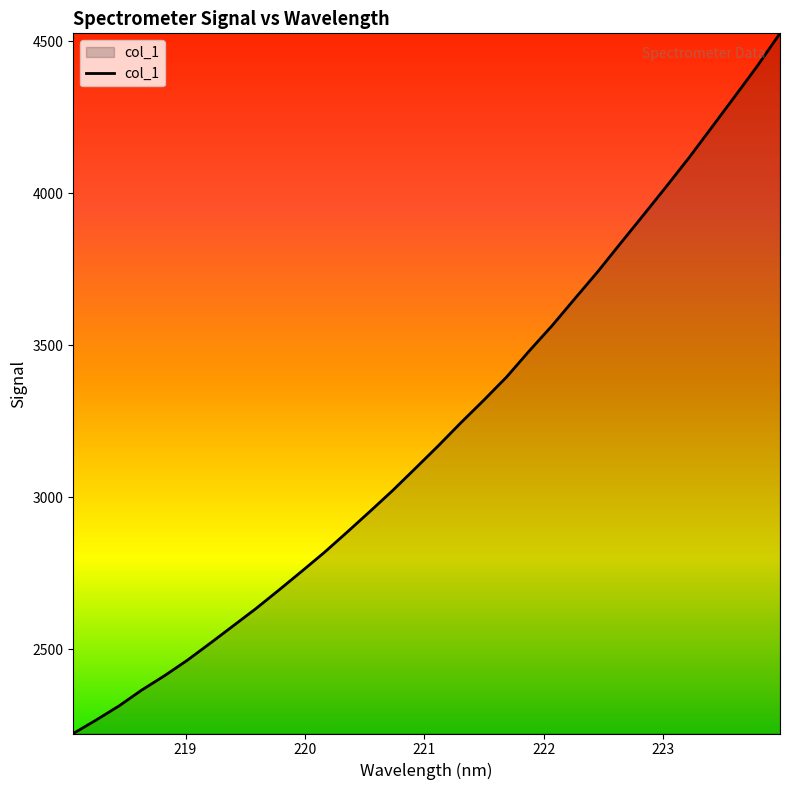

What is the difference between the maximum and minimum values?

2304.8